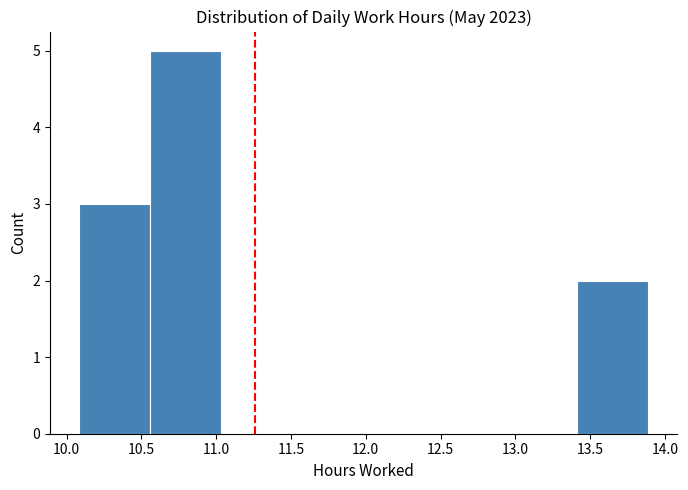

Reading left to right, list every bar in this chart as the range it spans on the x-axis followed by its height. Neither the bar edges nor the heights are printed on the chart, so give them approximately, as read against the axes.

10.10 to 10.55: 3
10.55 to 11.05: 5
11.05 to 11.50: 0
11.50 to 12.00: 0
12.00 to 12.45: 0
12.45 to 12.95: 0
12.95 to 13.40: 0
13.40 to 13.90: 2